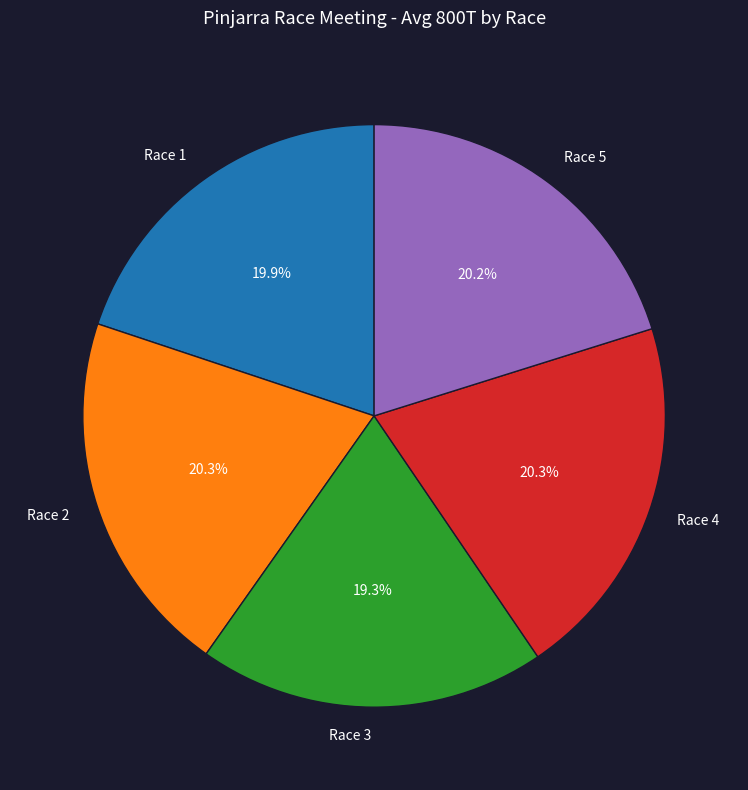

What is the smallest slice in the pie chart?

Race 3